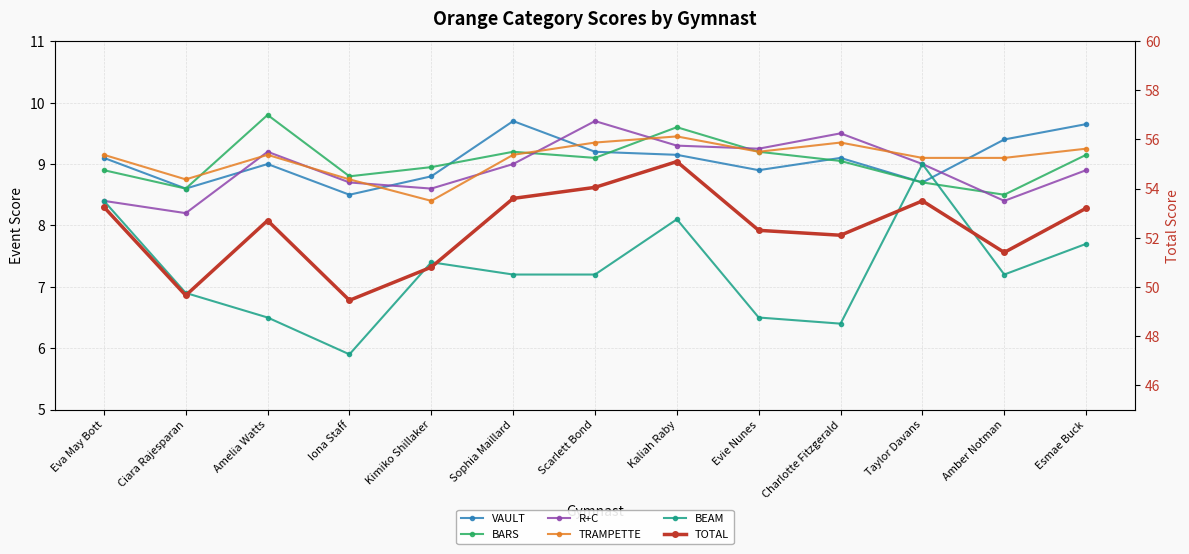

What is the average value of the TOTAL series?

52.4